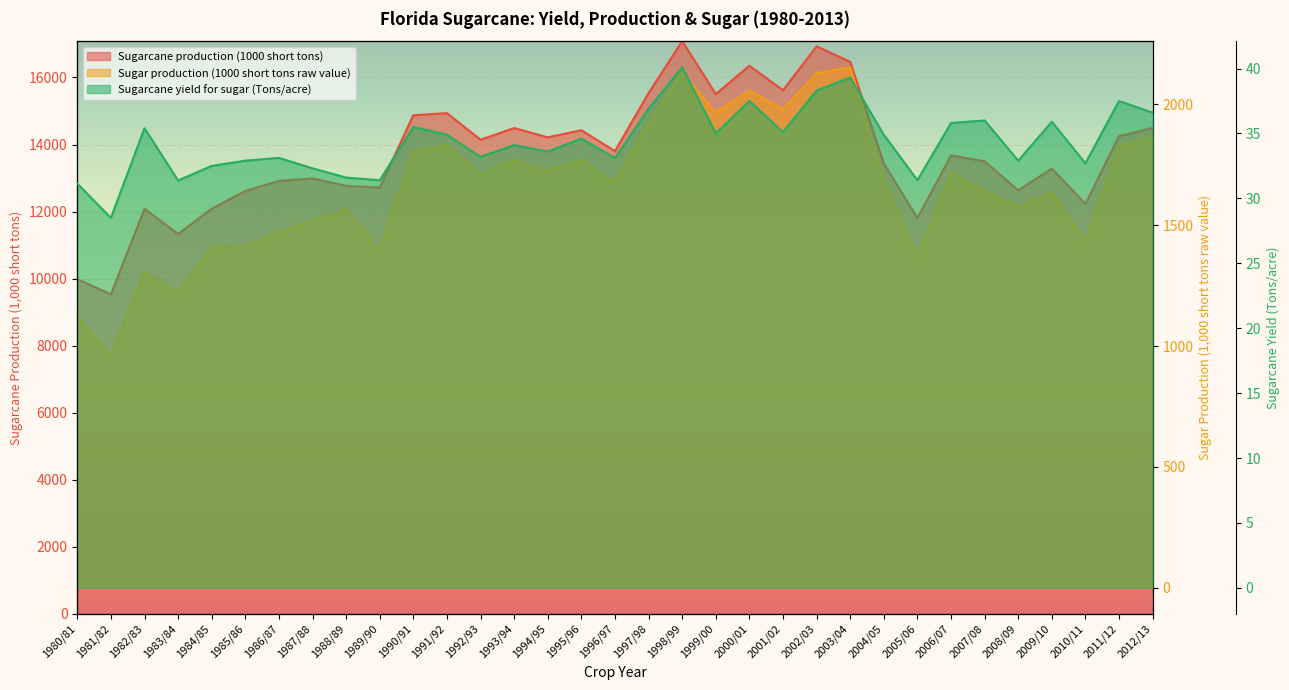

At which category does the chart reach its peak across all series?

1998/99